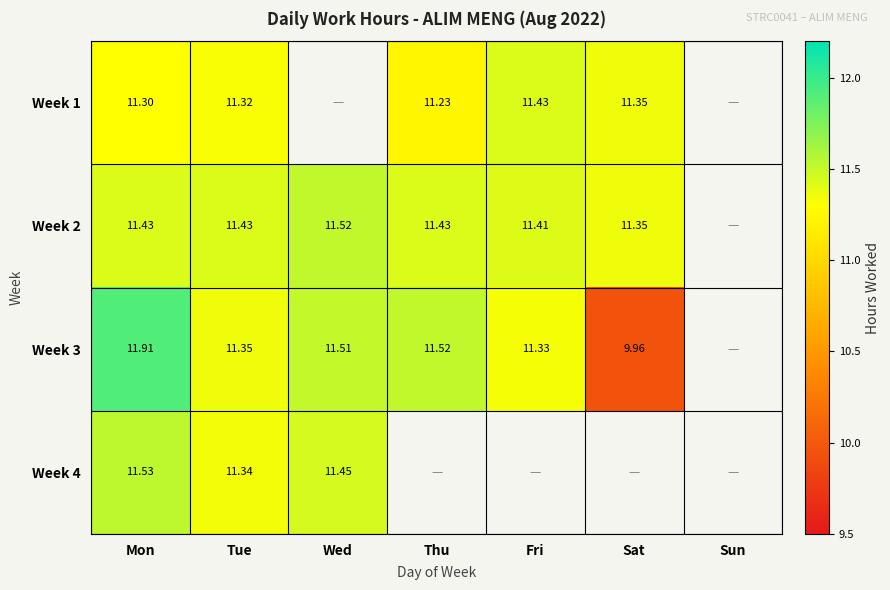

Is the value of Week 2 at Thu greater than the value of Week 3 at Wed?

No